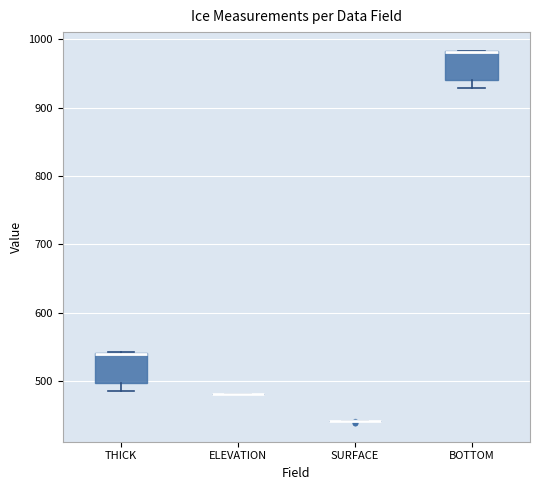

Where does the lower whisker of the box for THICK end on the y-axis? The values are not printed on the chart, so give them approximately, as read against the axis.

490